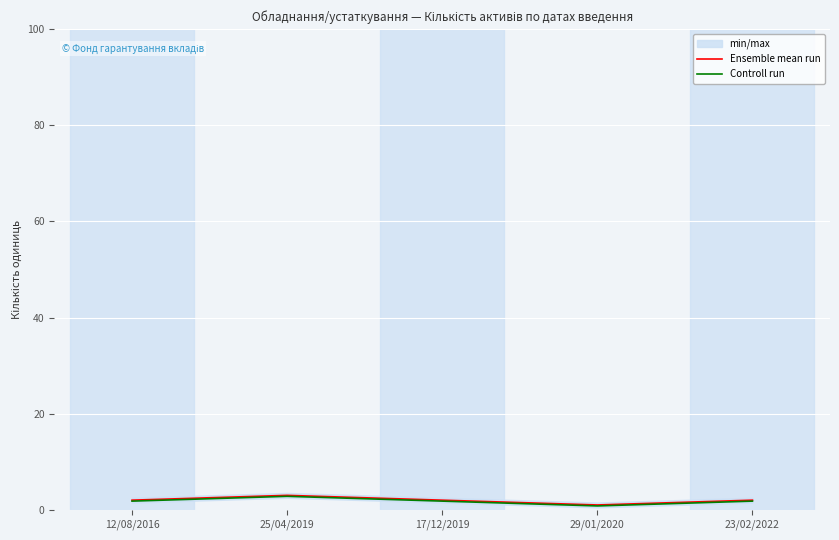

Rank the series by their average value, from highest to lowest.

Ensemble mean run, Controll run